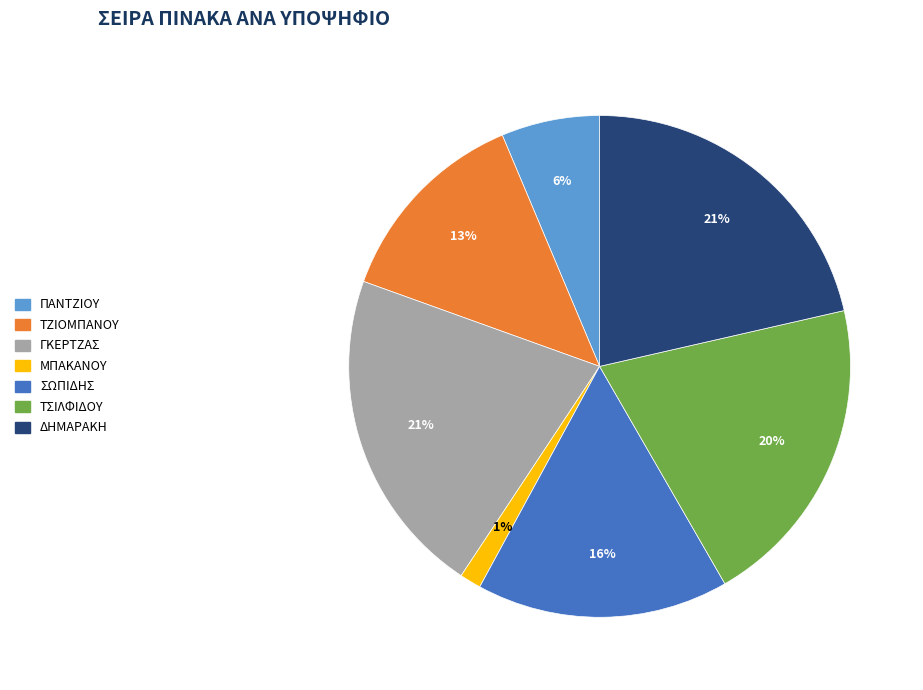

Which slice is the smallest?

ΜΠΑΚΑΝΟΥ